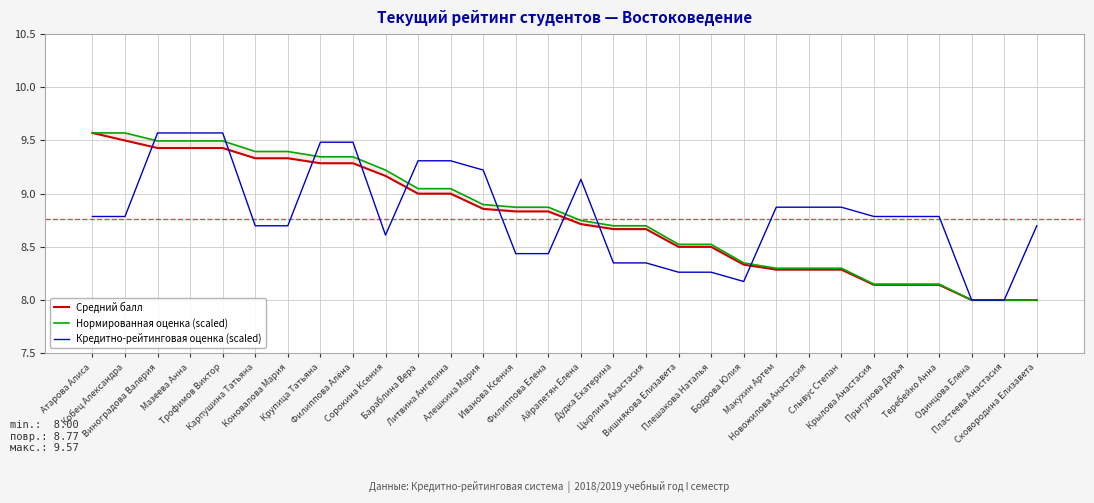

What is the difference between the maximum and second lowest values in the Нормированная оценка (scaled) series?

1.6